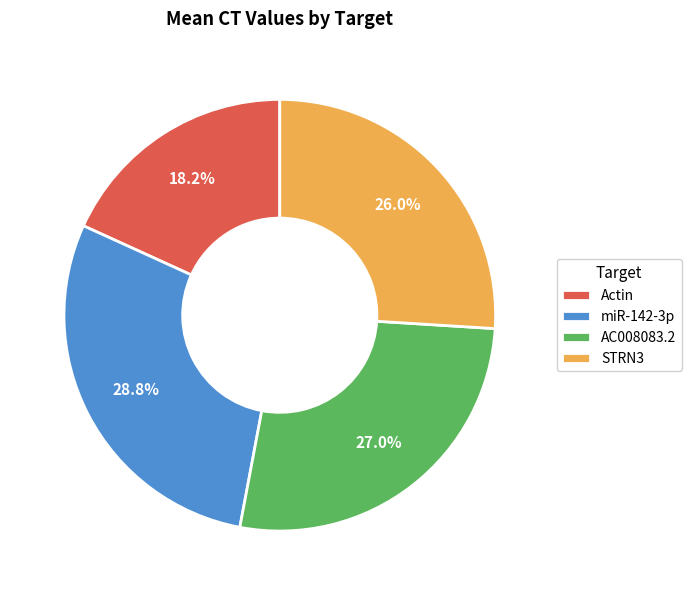

Which has a higher value, AC008083.2 or miR-142-3p?

miR-142-3p